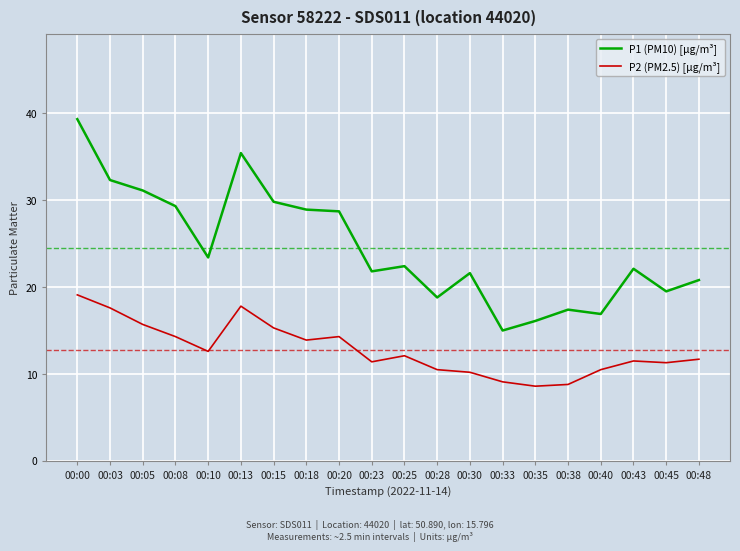

True or false: P2 (PM2.5) [µg/m³] and P1 (PM10) [µg/m³] cross at least once.

False